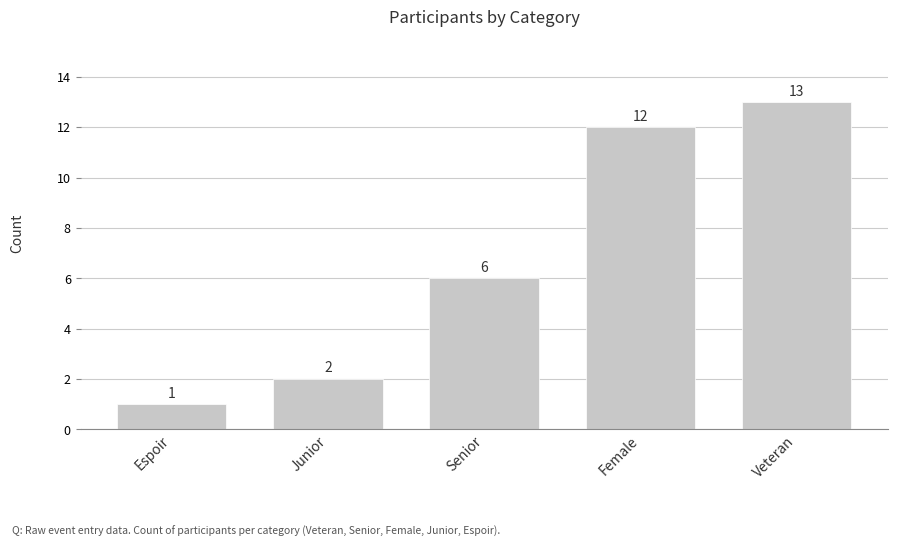

How many series are shown in this chart?

1